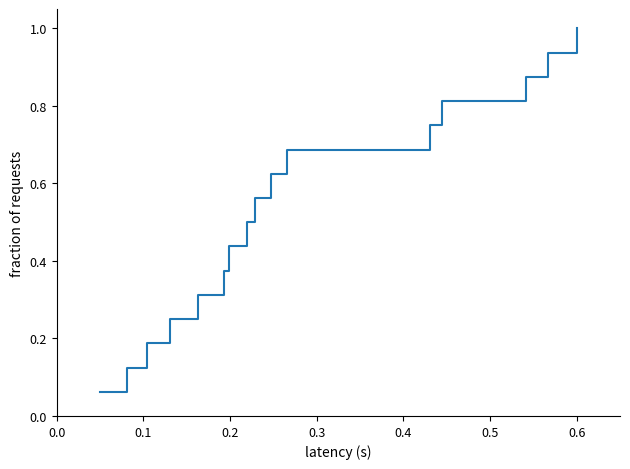

What is the greatest value displayed?

1.0